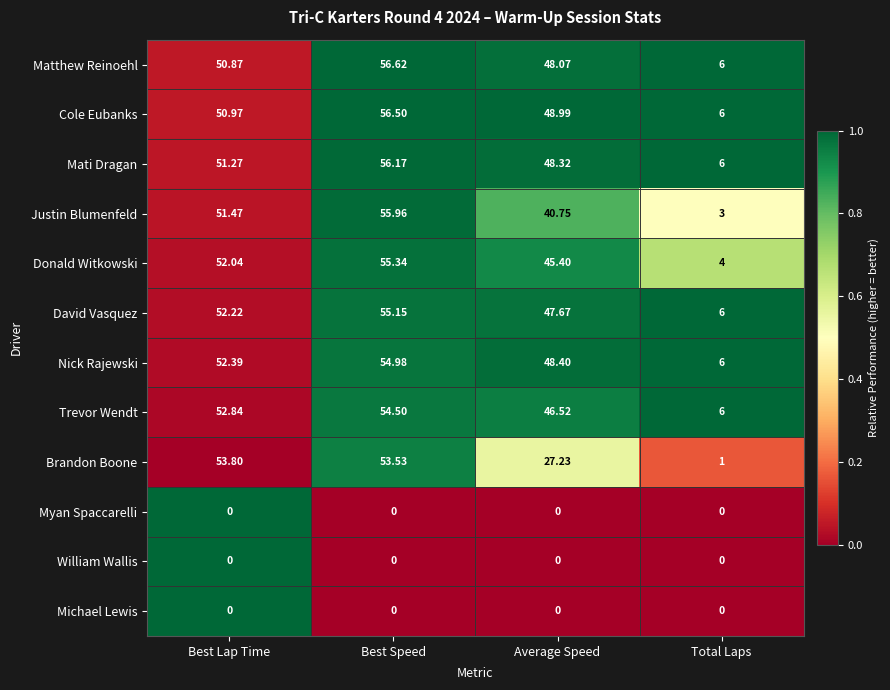

Where does the Donald Witkowski series first go above 52?

Best Lap Time